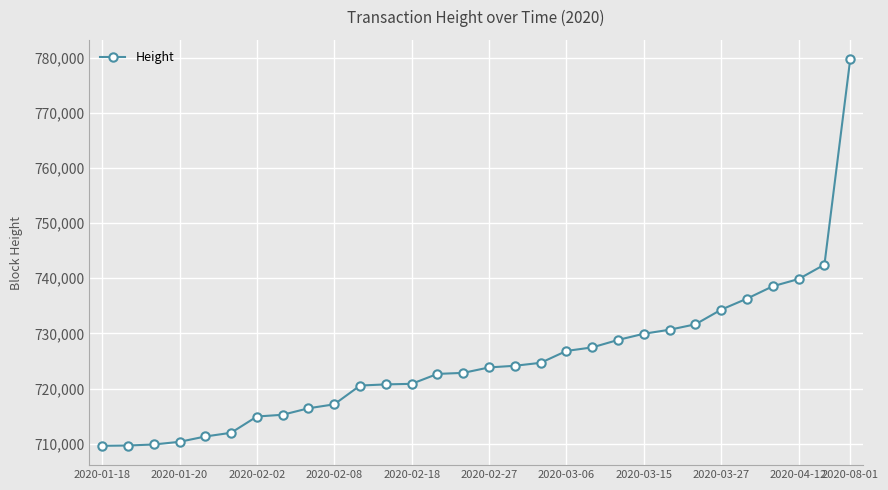

What is the greatest value displayed?

779735